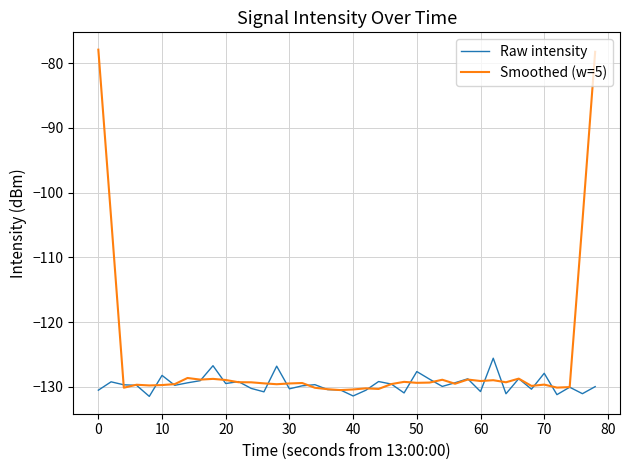

Which series has the largest total across all categories?

Smoothed (w=5)